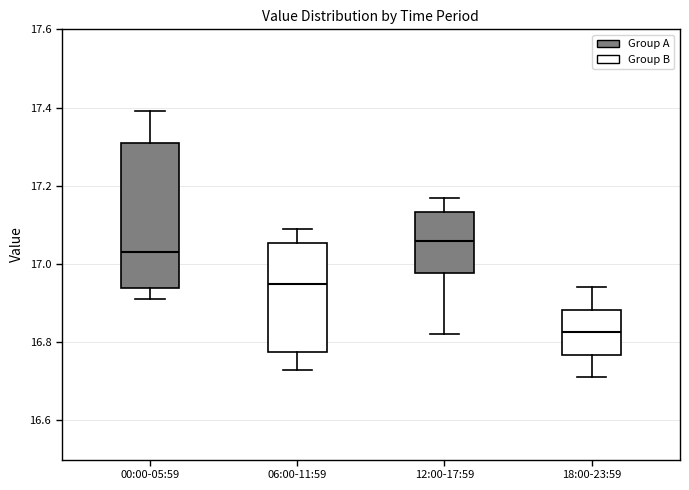

Where is the lower edge of the box for 00:00-05:59 on the y-axis? The values are not printed on the chart, so give them approximately, as read against the axis.

16.94